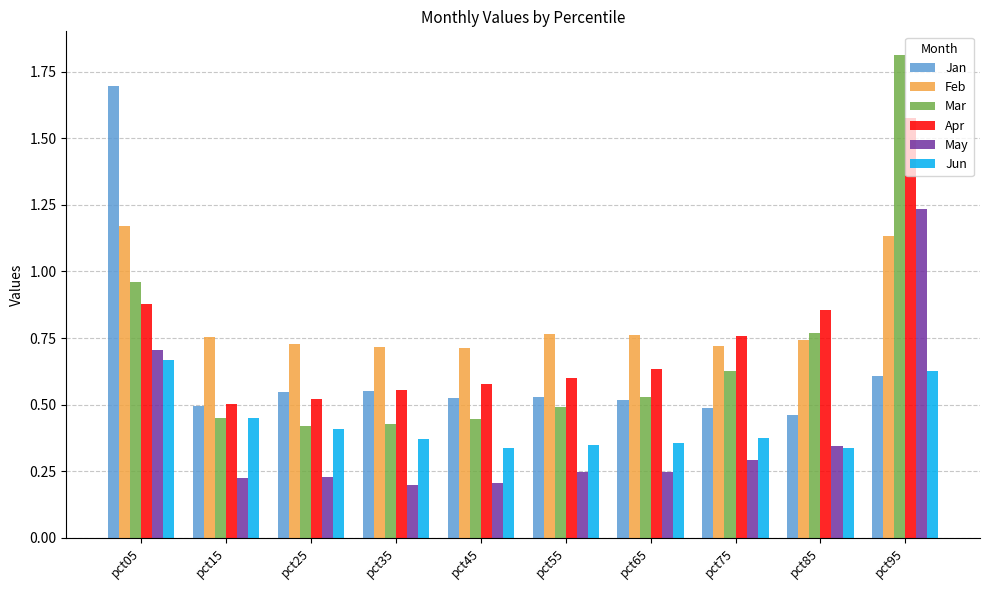

Which series has the largest total across all categories?

Feb